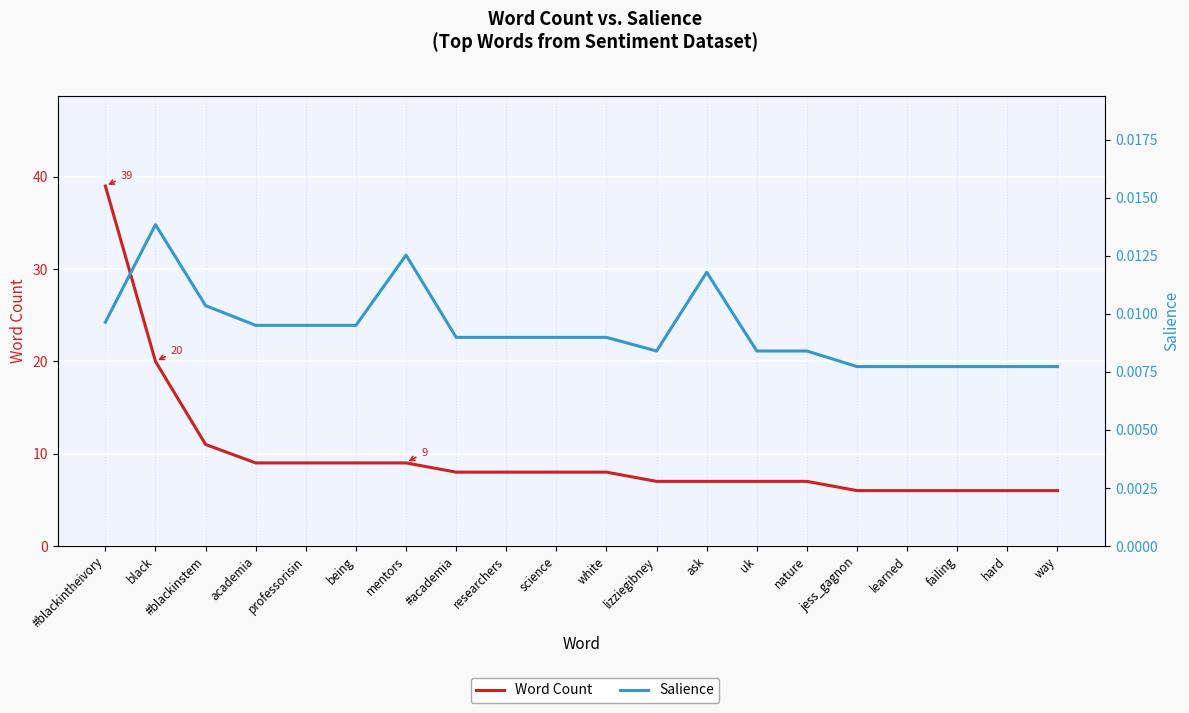

What is the average value of the Word Count series?

9.8